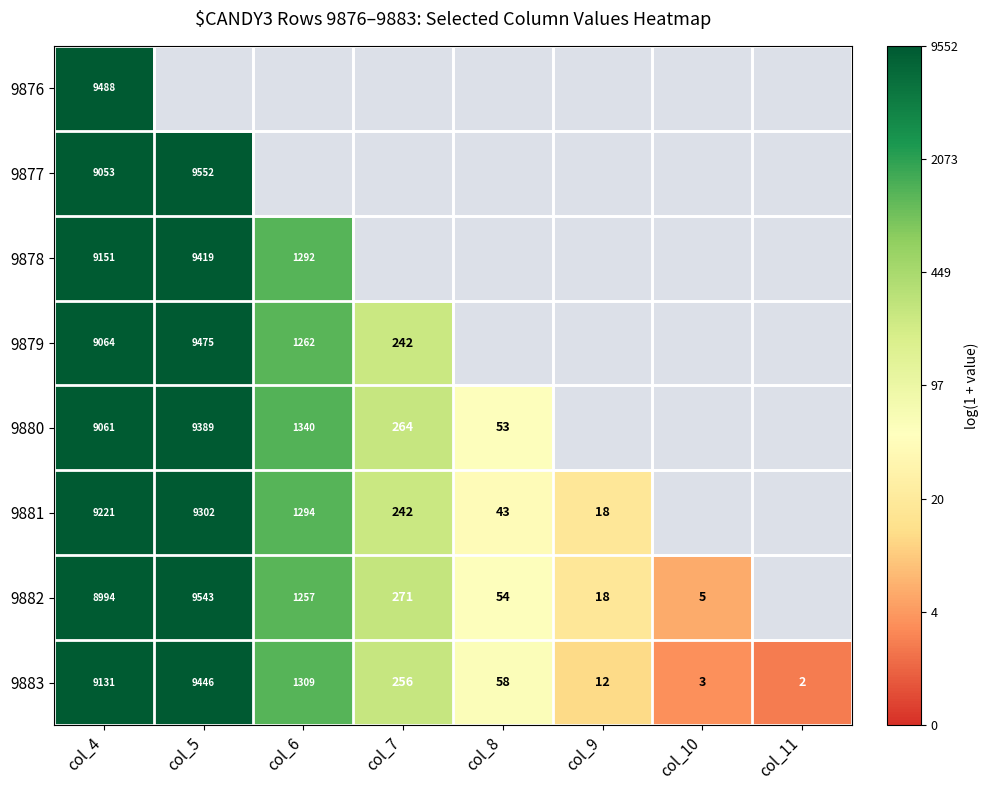

What is the difference between the highest and lowest values at col_4?

494.0